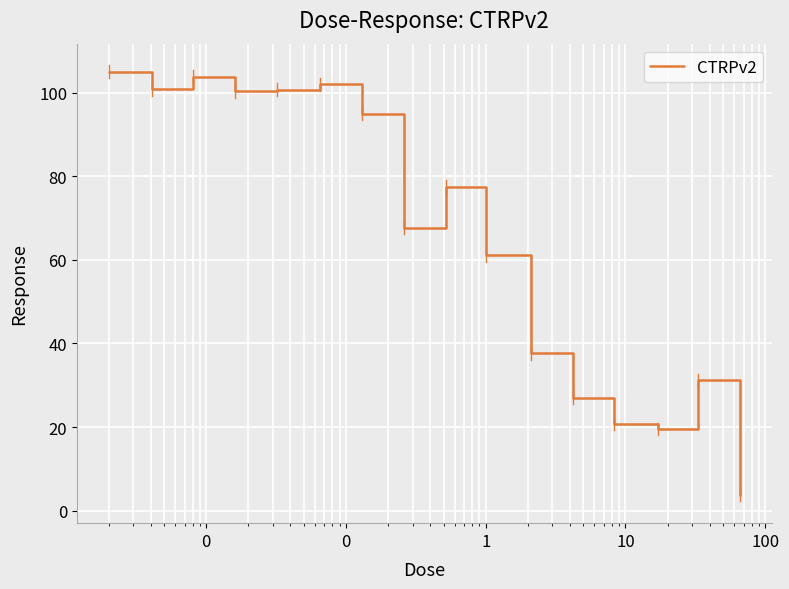

What is the difference between the maximum and minimum values?

101.3